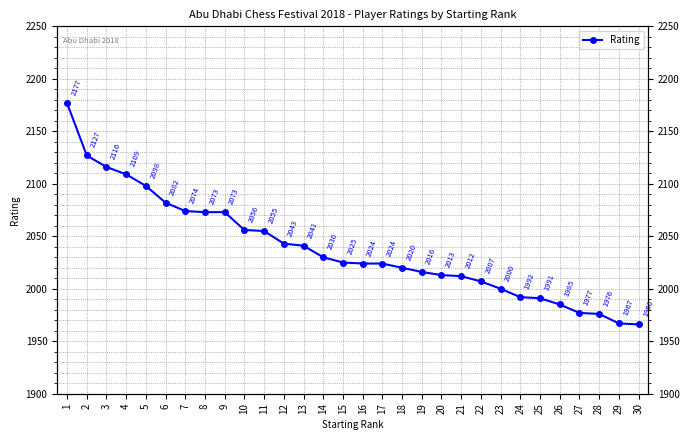

What is the ratio of the value at 24 to the value at 13?

1.0